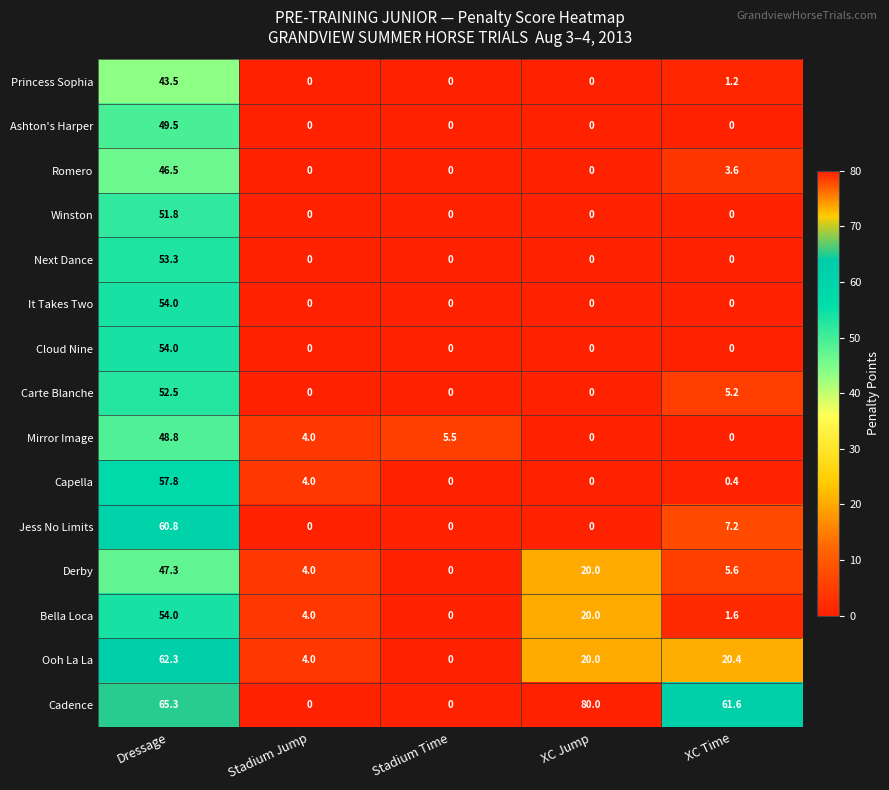

True or false: Capella has a value of 33.9 at Dressage.

False